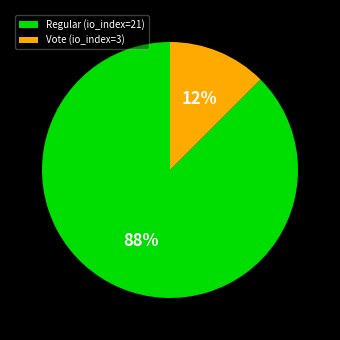

Which has a higher value, Vote (io_index=3) or Regular (io_index=21)?

Regular (io_index=21)